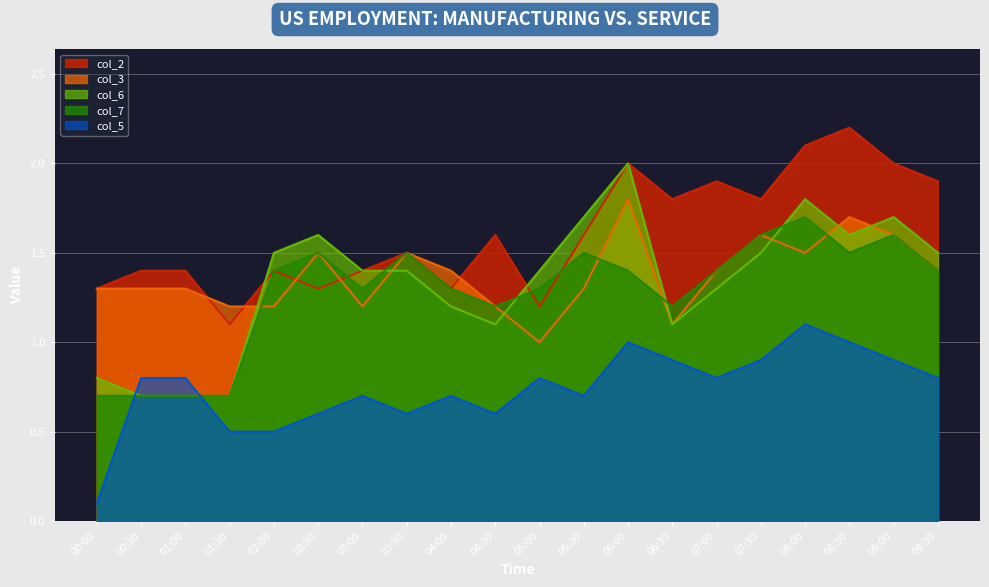

Read the col_6 value at 05:30.

1.7